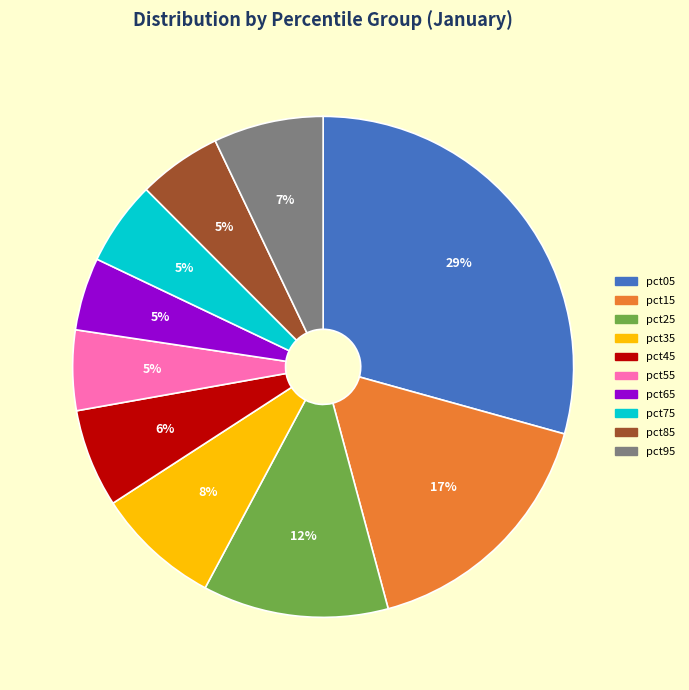

True or false: pct15 accounts for 17% of the total.

True